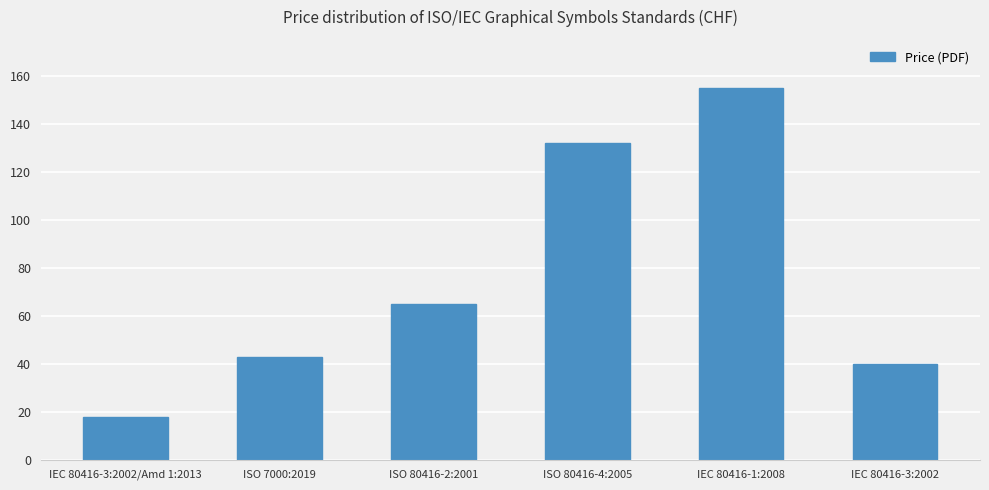

The chart shows a value of 40 at IEC 80416-3:2002. True or false?

True